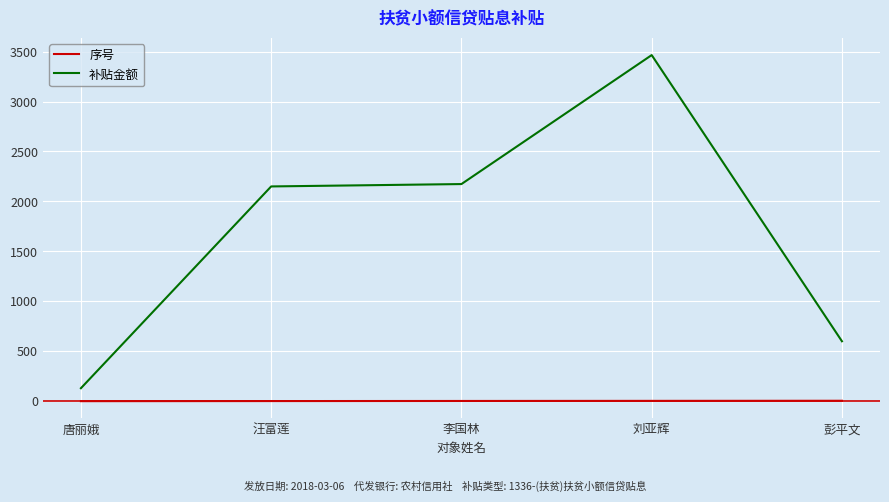

Is this an area chart (filled region under the line)?

No